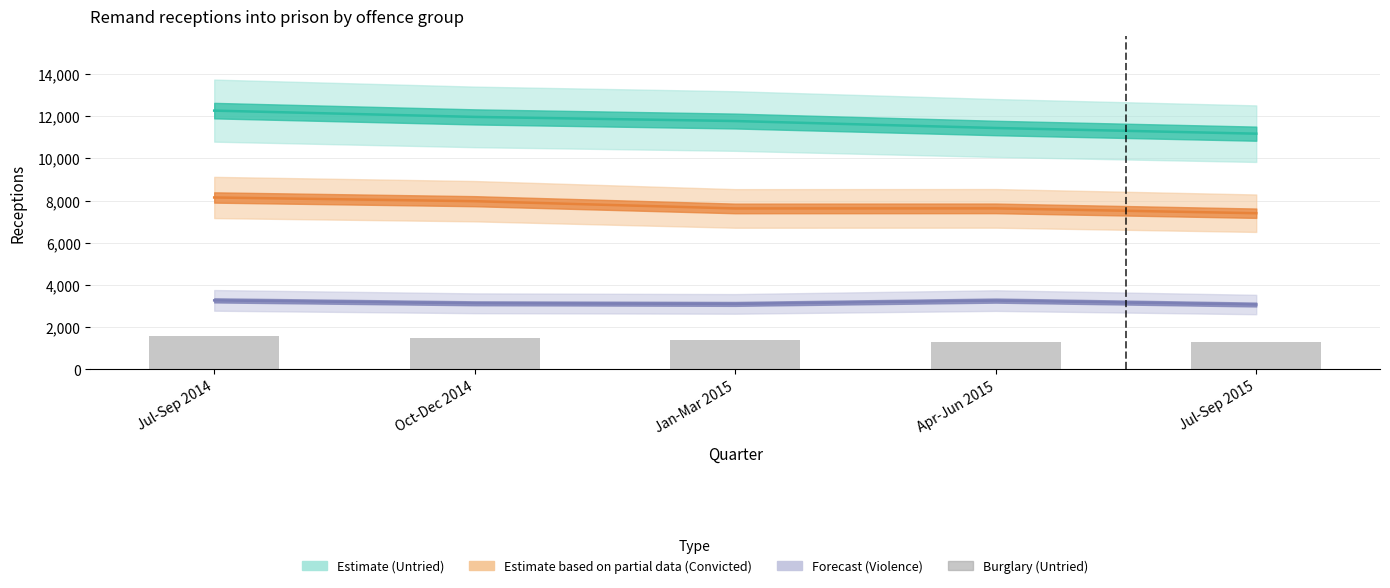

Read the Burglary (Untried) value at Jan-Mar 2015, to the nearest 5.

1375